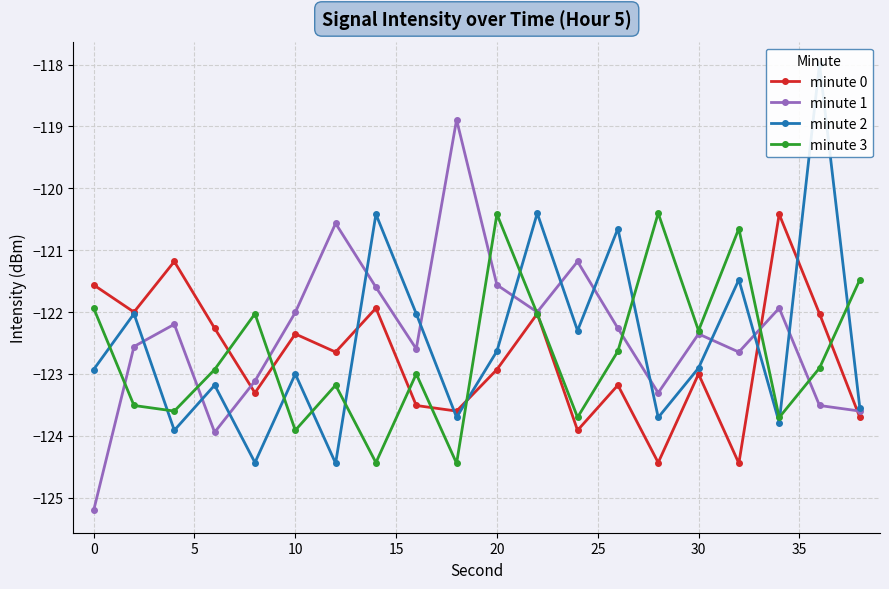

What is the lowest value of the minute 1 series?

-125.2